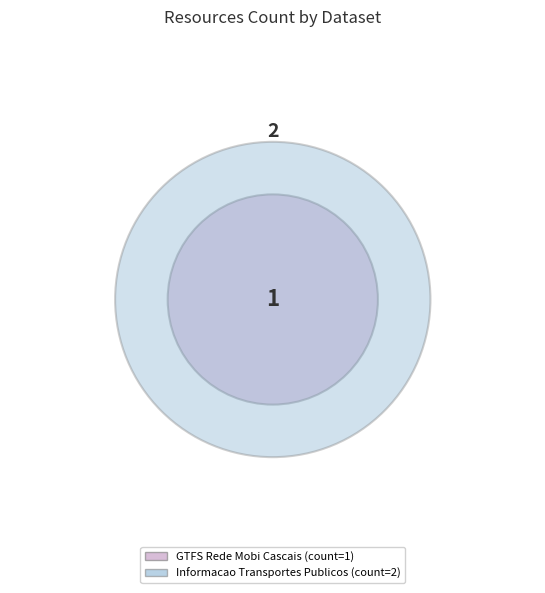

The Informacao sobre Transportes Publicos slice represents 60% of the pie. True or false?

False